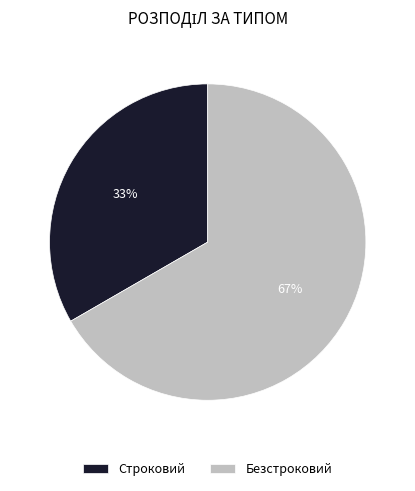

The Строковий slice represents 47% of the pie. True or false?

False